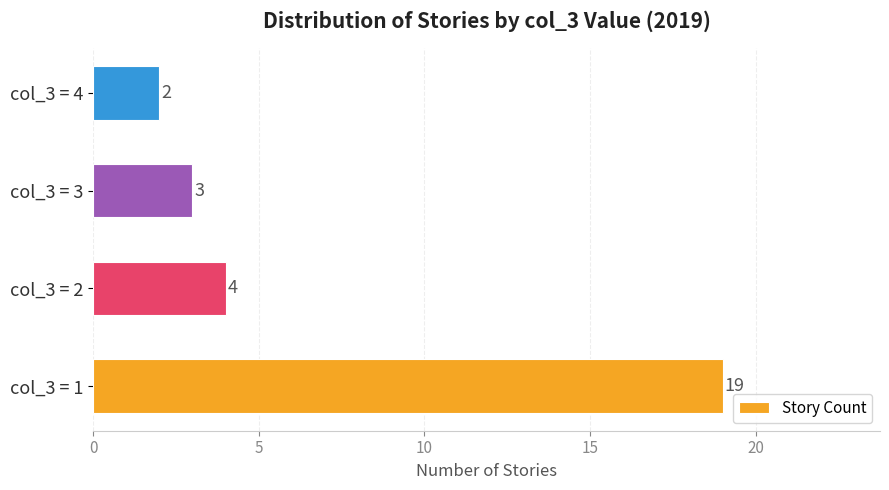

What is the maximum value shown in the chart?

19